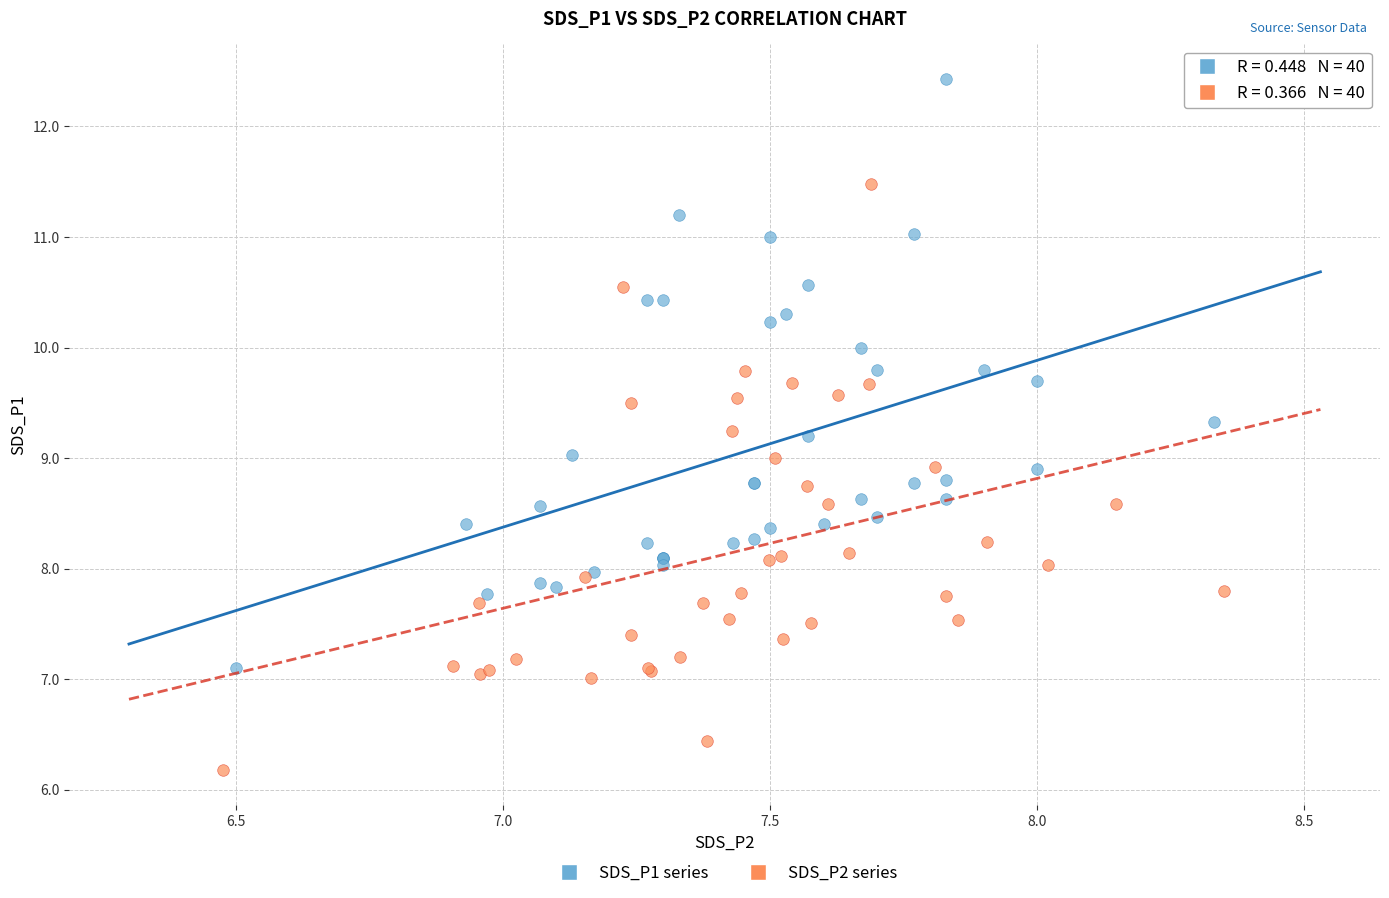

Which series contains the lowest Y value?

SDS_P2 series